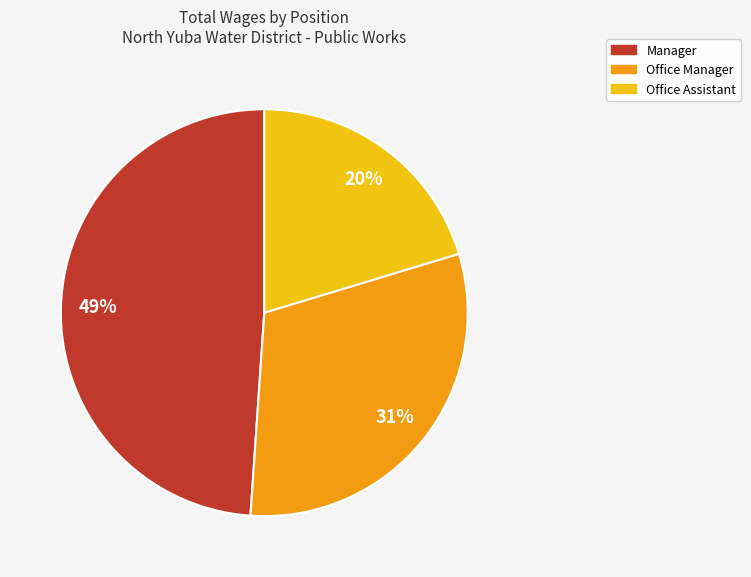

What percentage is the Office Manager slice, to the nearest percent?

31%